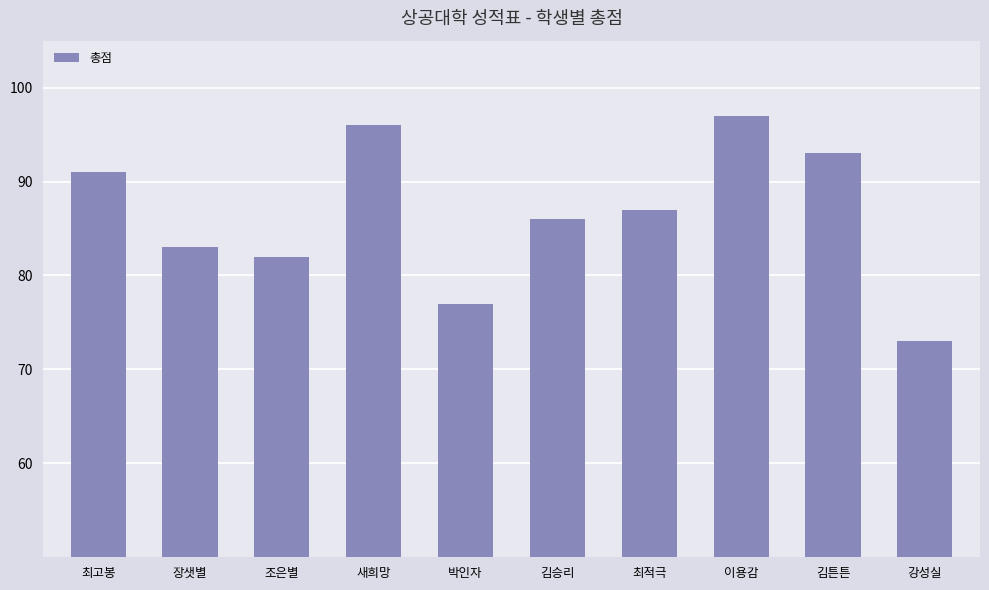

Rank the categories by value from lowest to highest.

강성실, 박인자, 조은별, 장샛별, 김승리, 최적극, 최고봉, 김튼튼, 새희망, 이용감